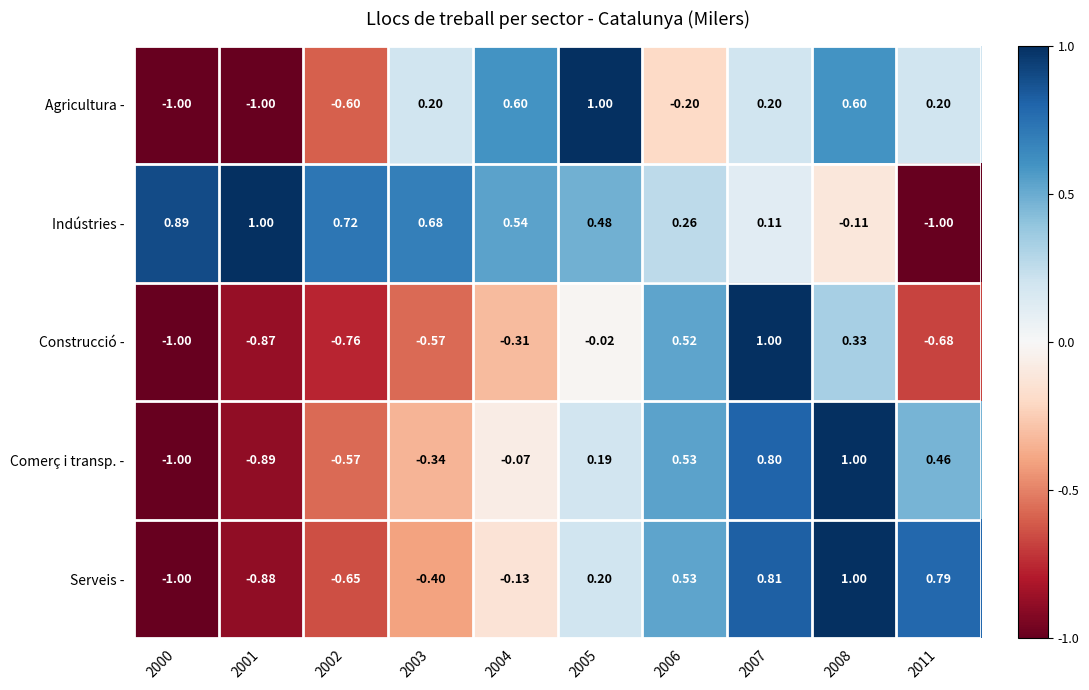

Between 2002 and 2008, which series saw the biggest shift?

Serveis -